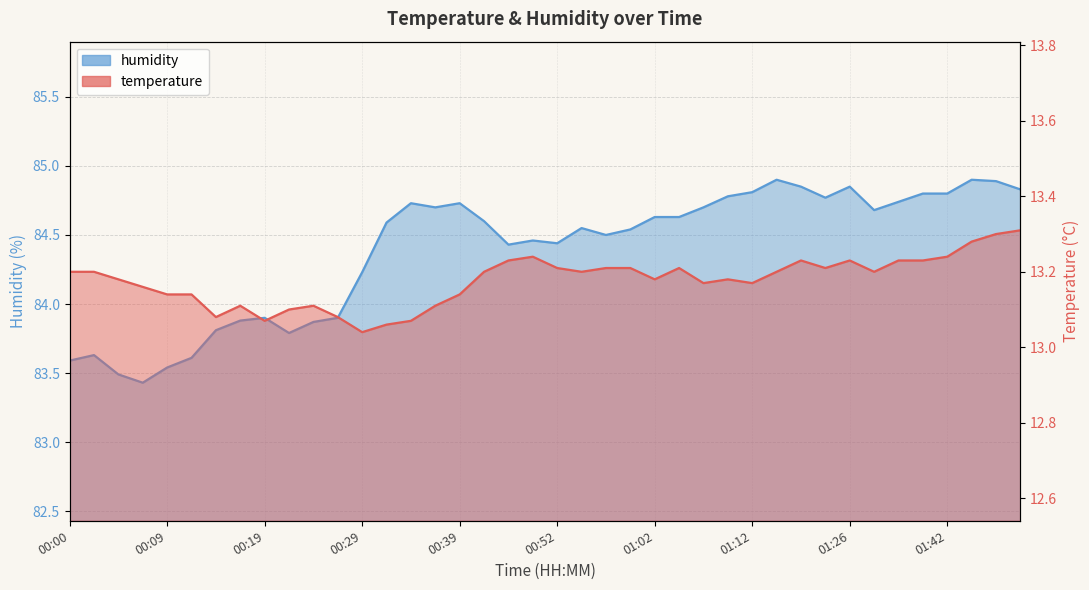

Is the value of humidity at 00:14 greater than the value of temperature at 00:19?

Yes